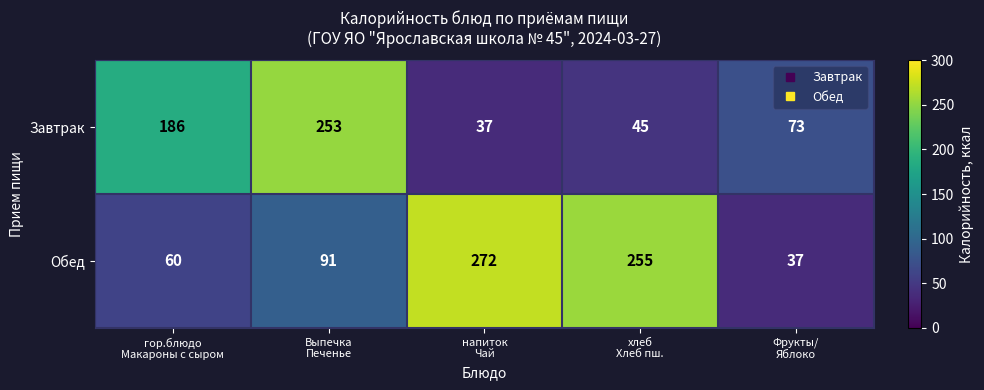

Rank the series at хлеб
Хлеб пш. from lowest to highest value.

Завтрак, Обед